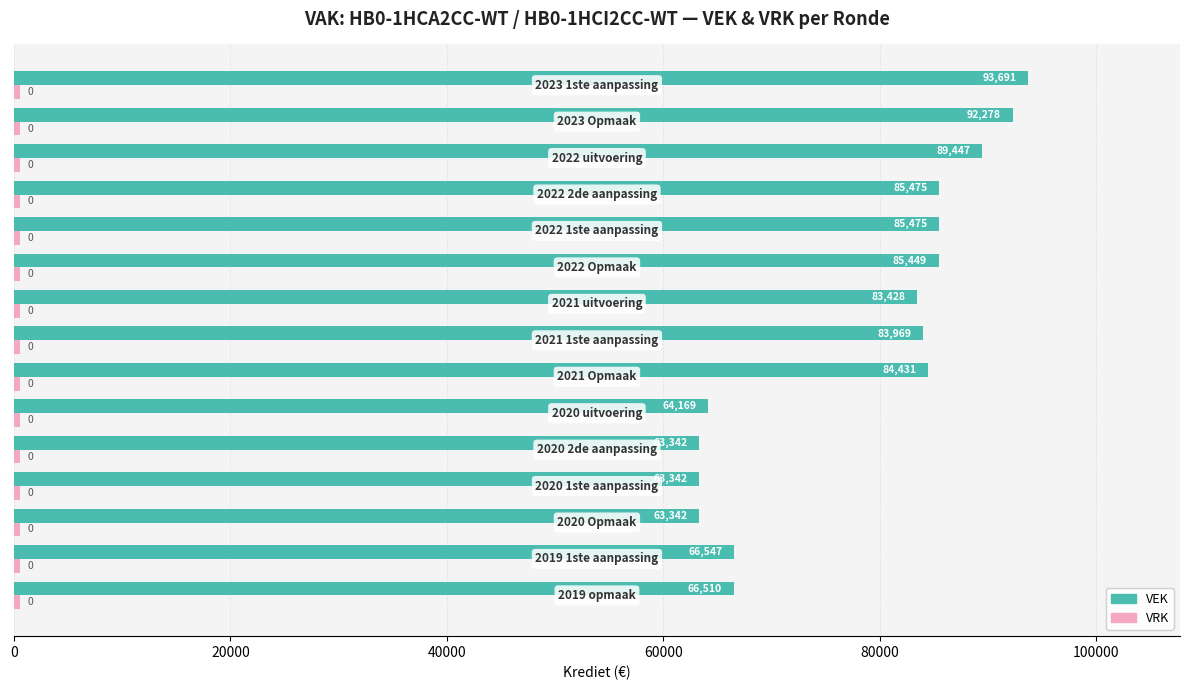

Which series has the widest spread of values?

VEK